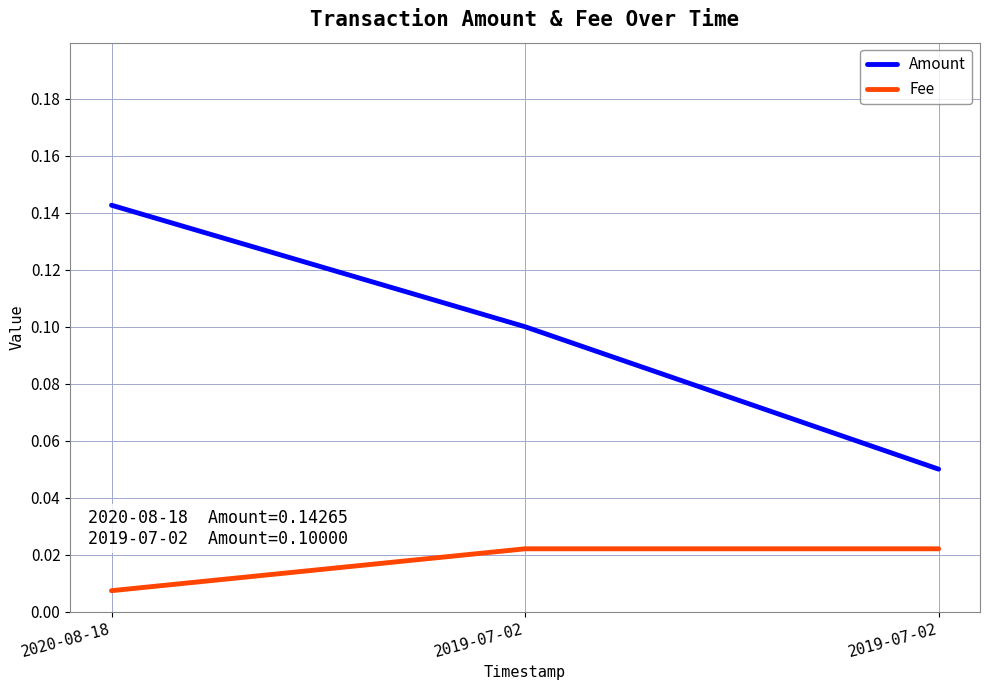

At which category is the sum across all series the highest?

2020-08-18